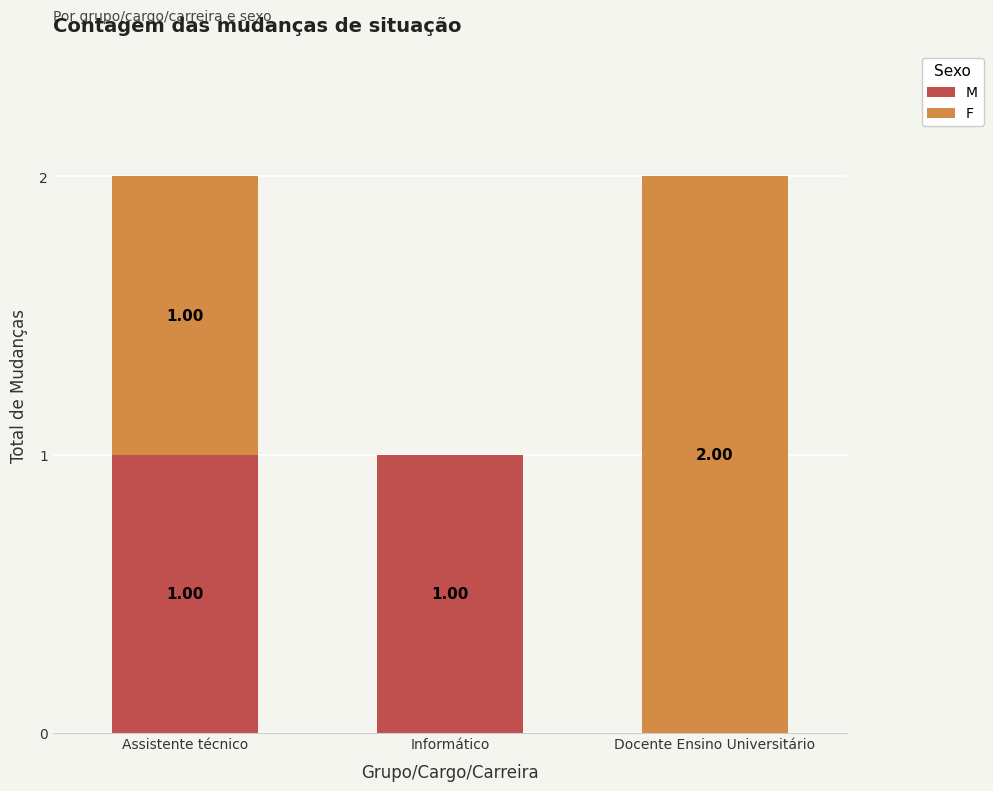

At which label is M closest to 0?

Docente Ensino Universitário